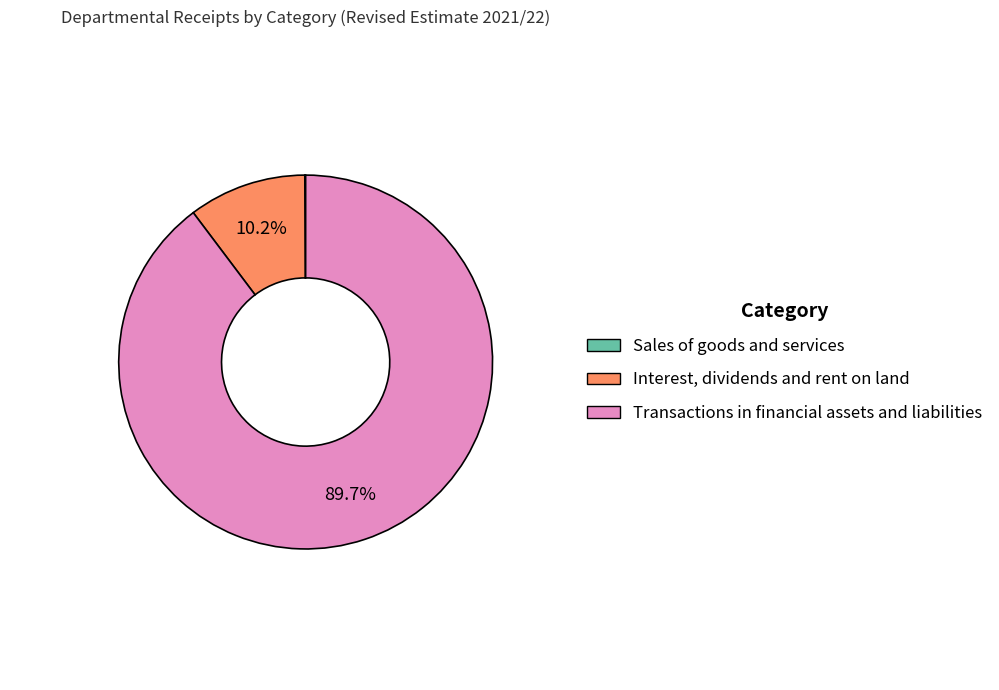

Is there a majority slice in this chart?

Yes